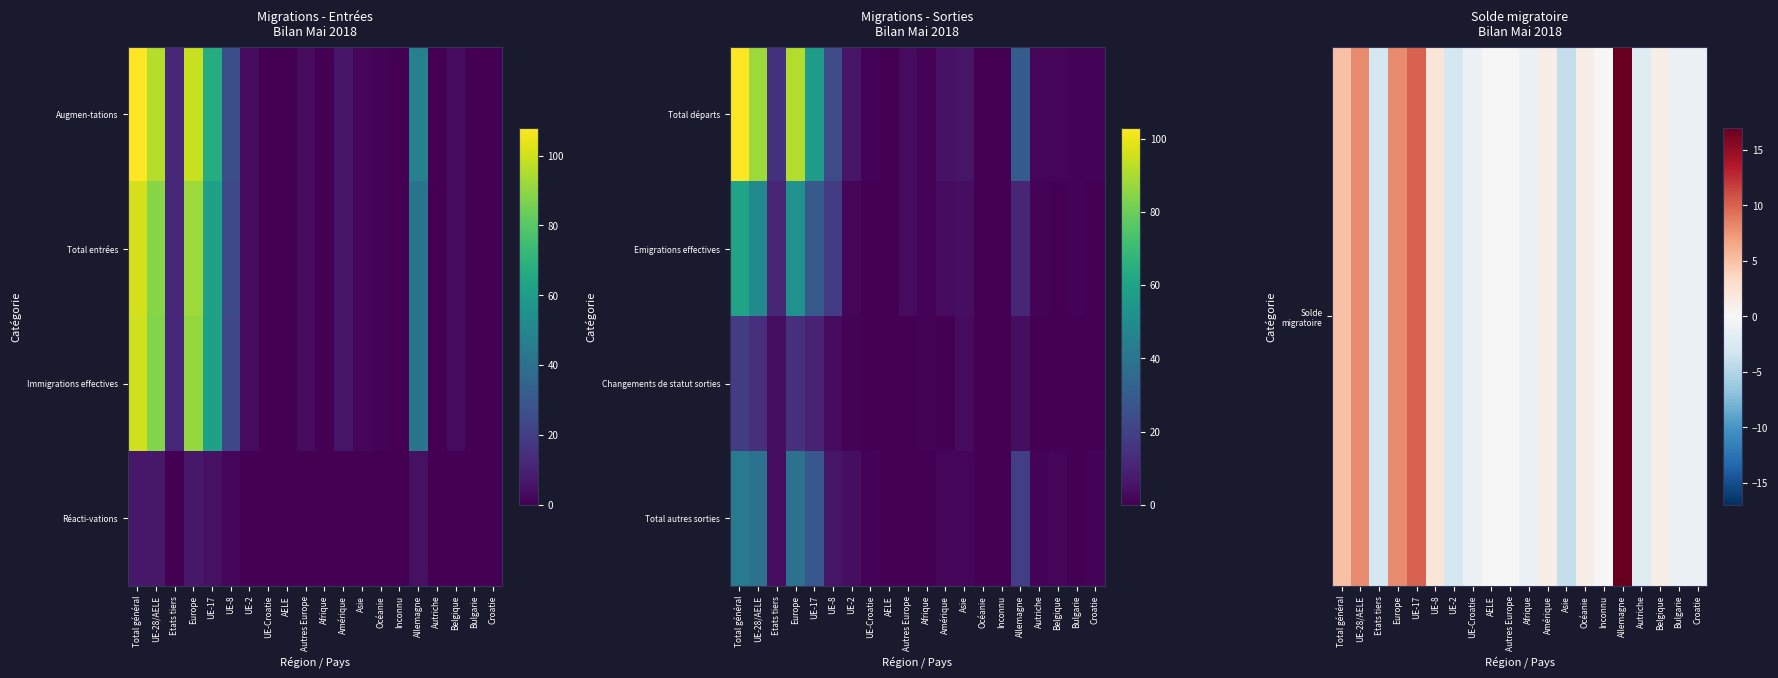

What is the smallest value displayed?

-4